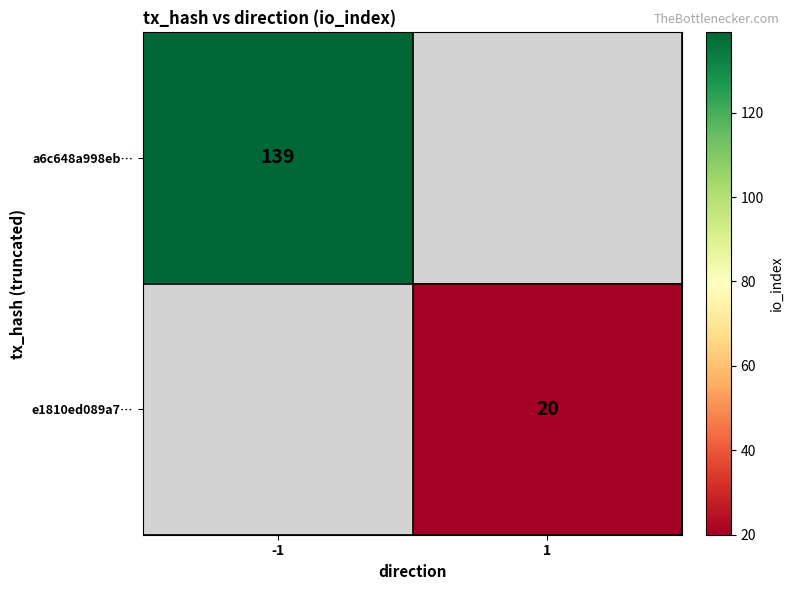

Is it true that a6c648a998eb… equals 139 at -1?

True